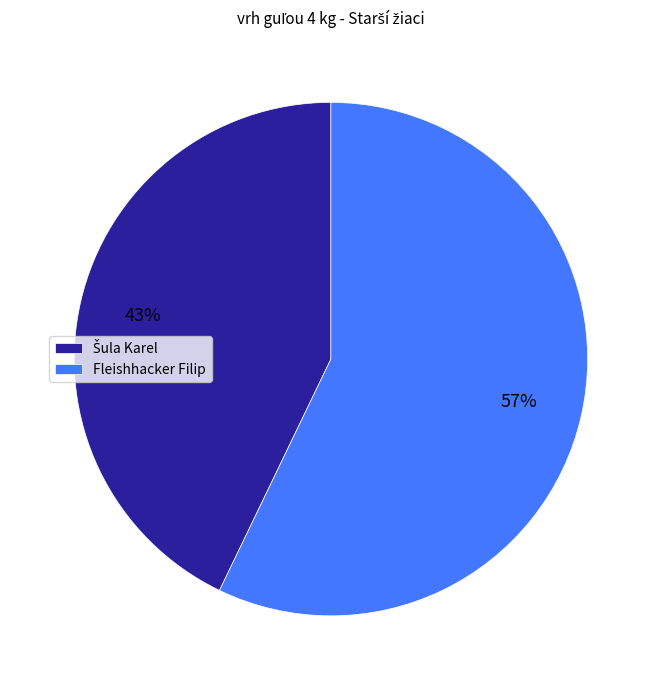

What is the largest slice in the pie chart?

Fleishhacker Filip